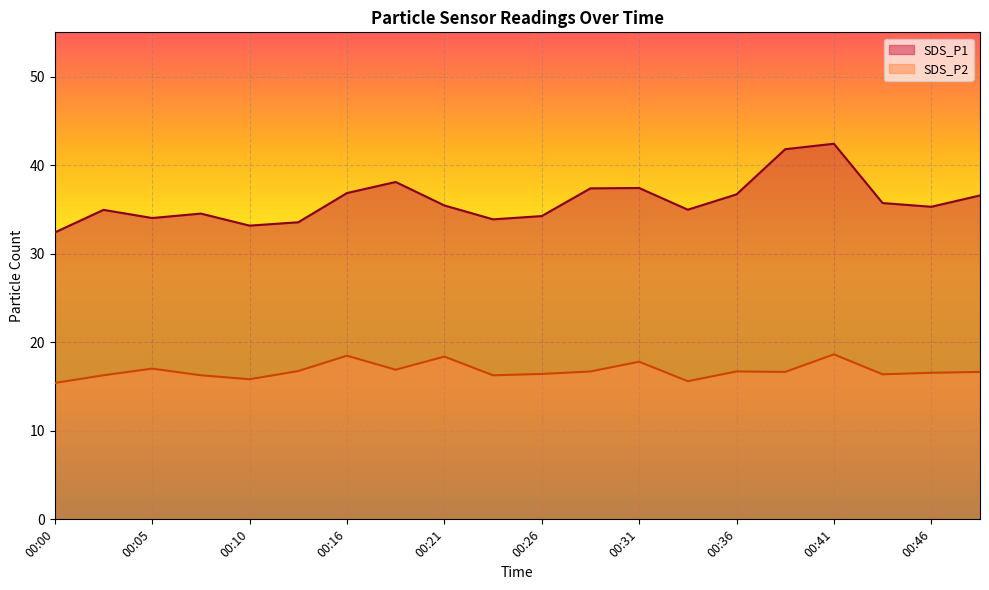

Which has a higher value, 00:48 or 00:08?

00:48